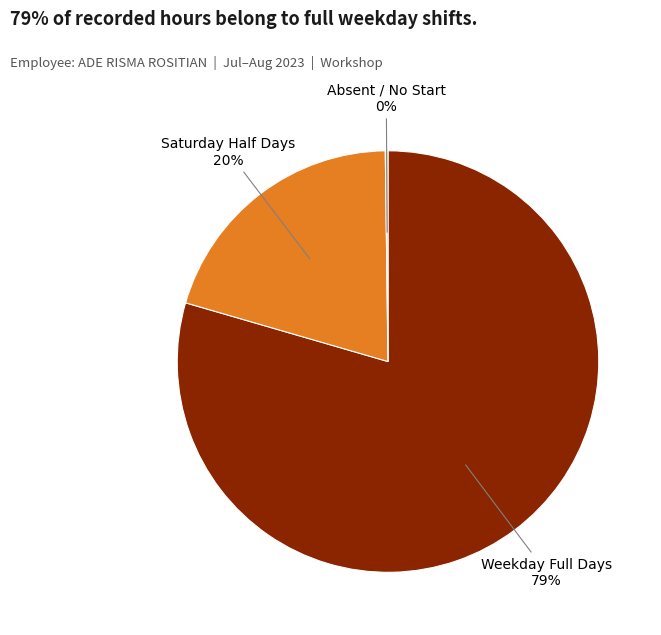

To the nearest percent, what is the average slice percentage?

33%